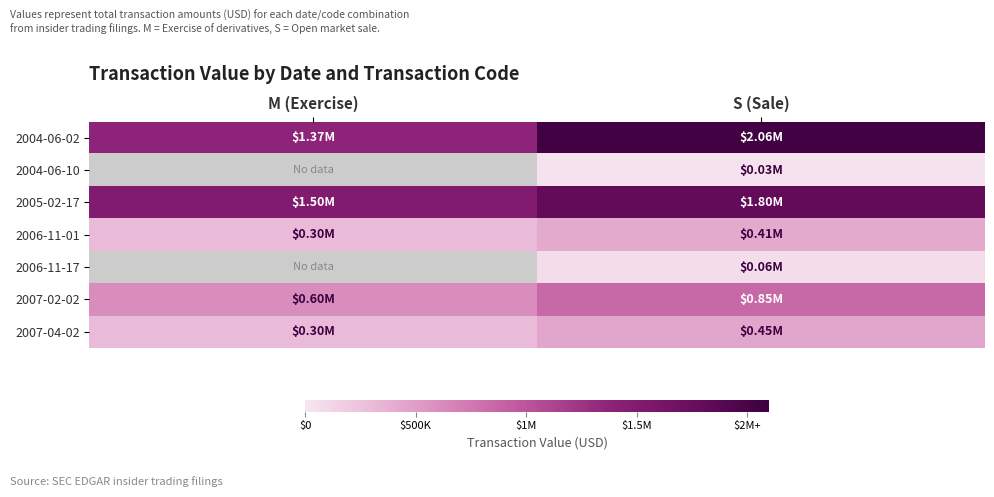

The 2006-11-17 series shows 63595.0 at S (Sale). True or false?

True